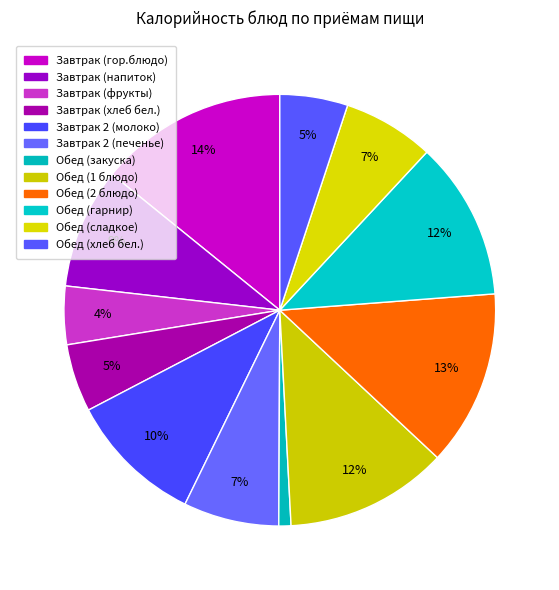

What is the total percentage of Обед (закуска) and Обед (сладкое)?

7.7%